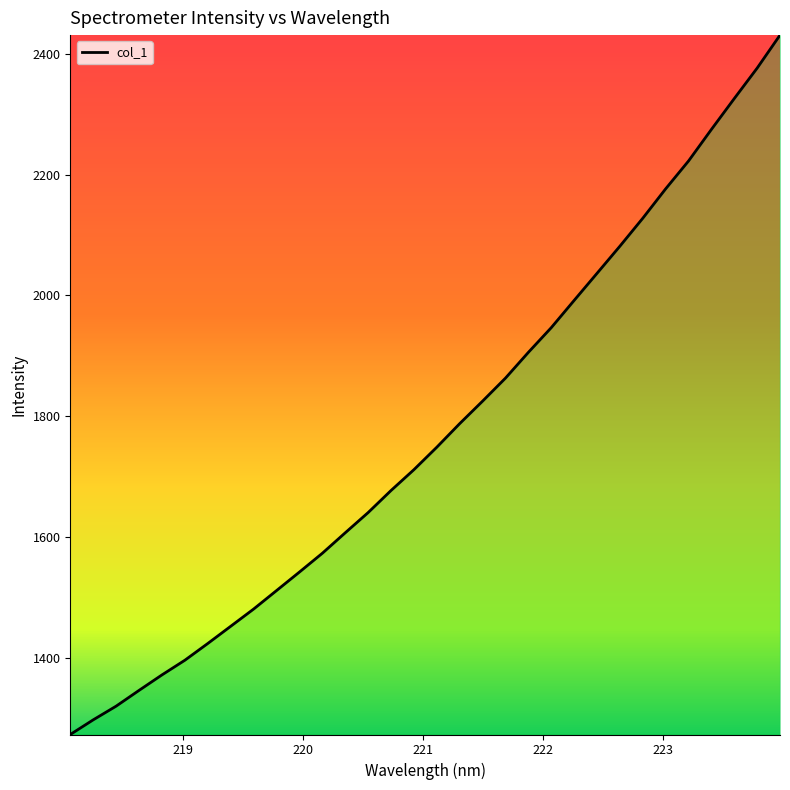

What is the difference between the maximum and minimum values?

1158.5